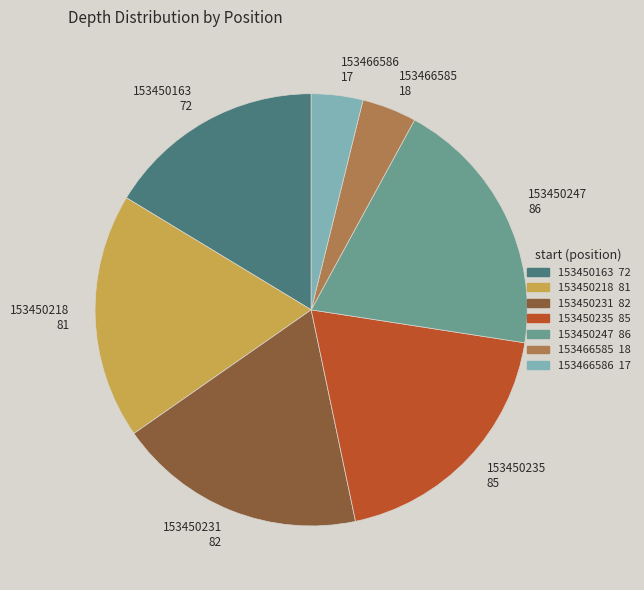

Is 153450235 the majority of the pie?

No